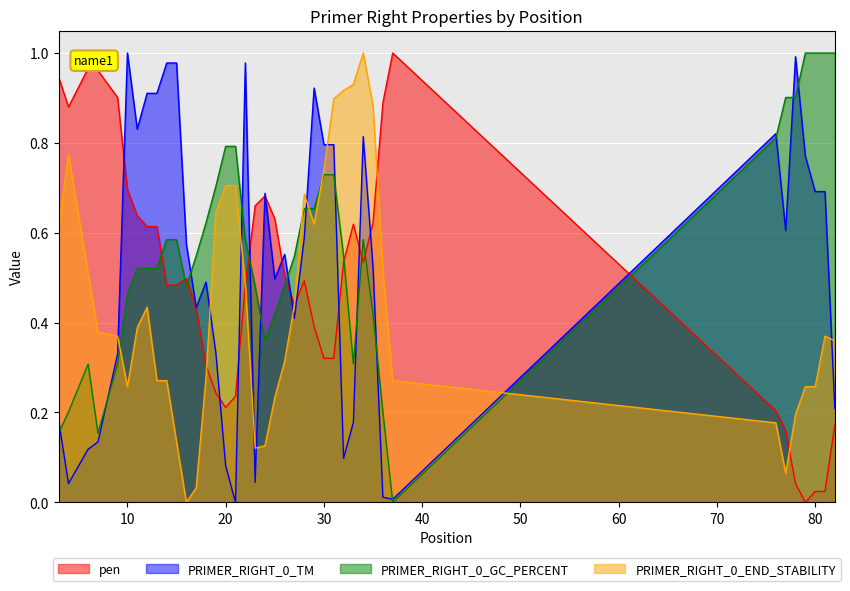

In PRIMER_RIGHT_0_GC_PERCENT, how many points are lower than both neighbors (excluding endpoints)?

5